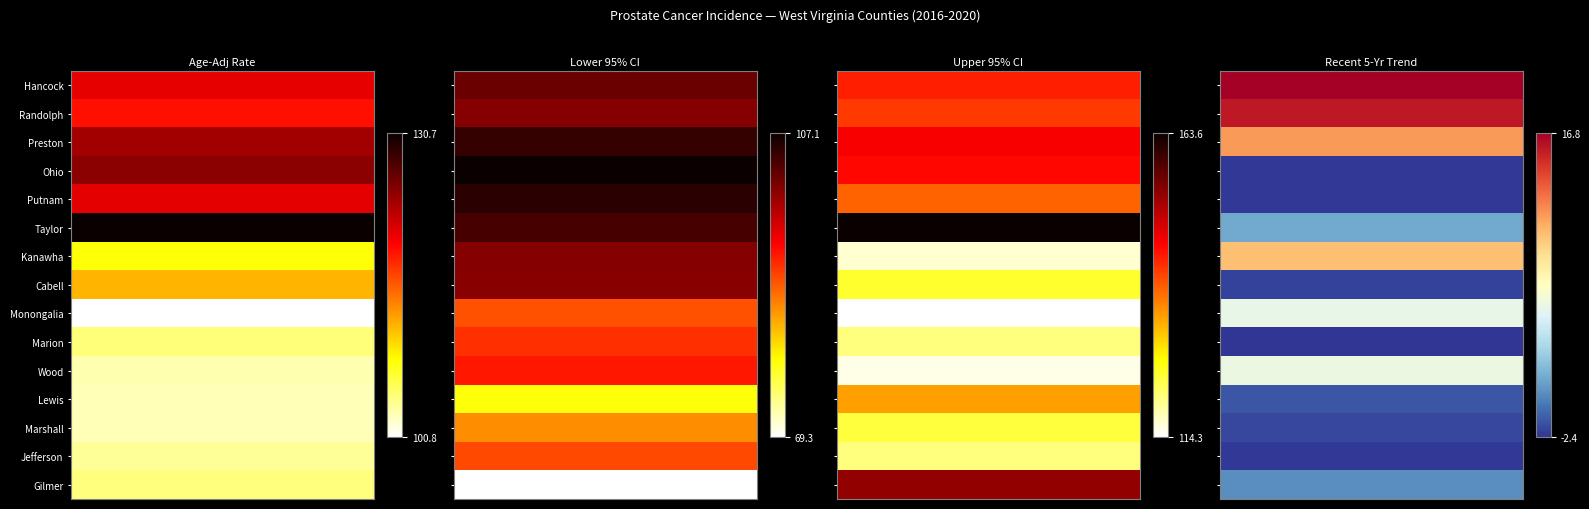

Reading left to right, extract all data points from this chart.

Age-Adj Rate: 120.8	119.1	123.9	124.9	120.9	130.7	108.2	111.7	100.8	104.8	103.2	103.0	103.0	103.9	104.7
Lower 95% CI: 101.6	100.1	104.7	107.1	105.3	103.6	100.1	99.9	88.7	90.7	92.0	78.5	85.3	89.1	69.3
Upper 95% CI: 143.3	141.3	146.0	145.1	138.3	163.6	116.8	124.6	114.3	120.8	115.6	133.9	123.9	120.7	153.5
Recent 5-Yr Trend: 16.8	15.8	11.6	-2.3	-2.3	1.4	10.3	-2.0	5.8	-2.4	6.0	-1.4	-1.8	-2.3	0.4